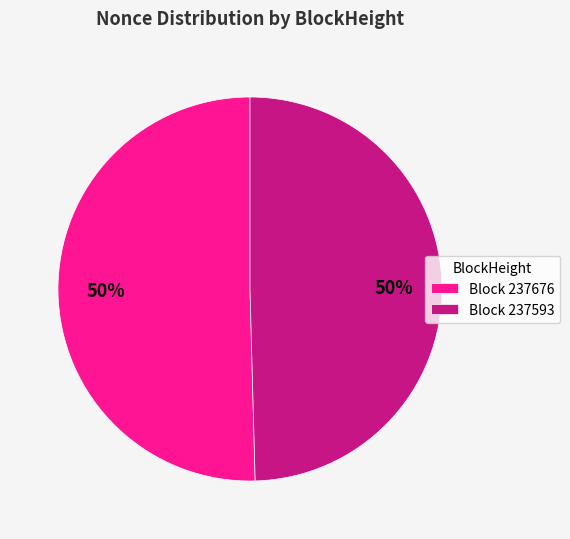

True or false: Block 237676 accounts for 50% of the total.

True